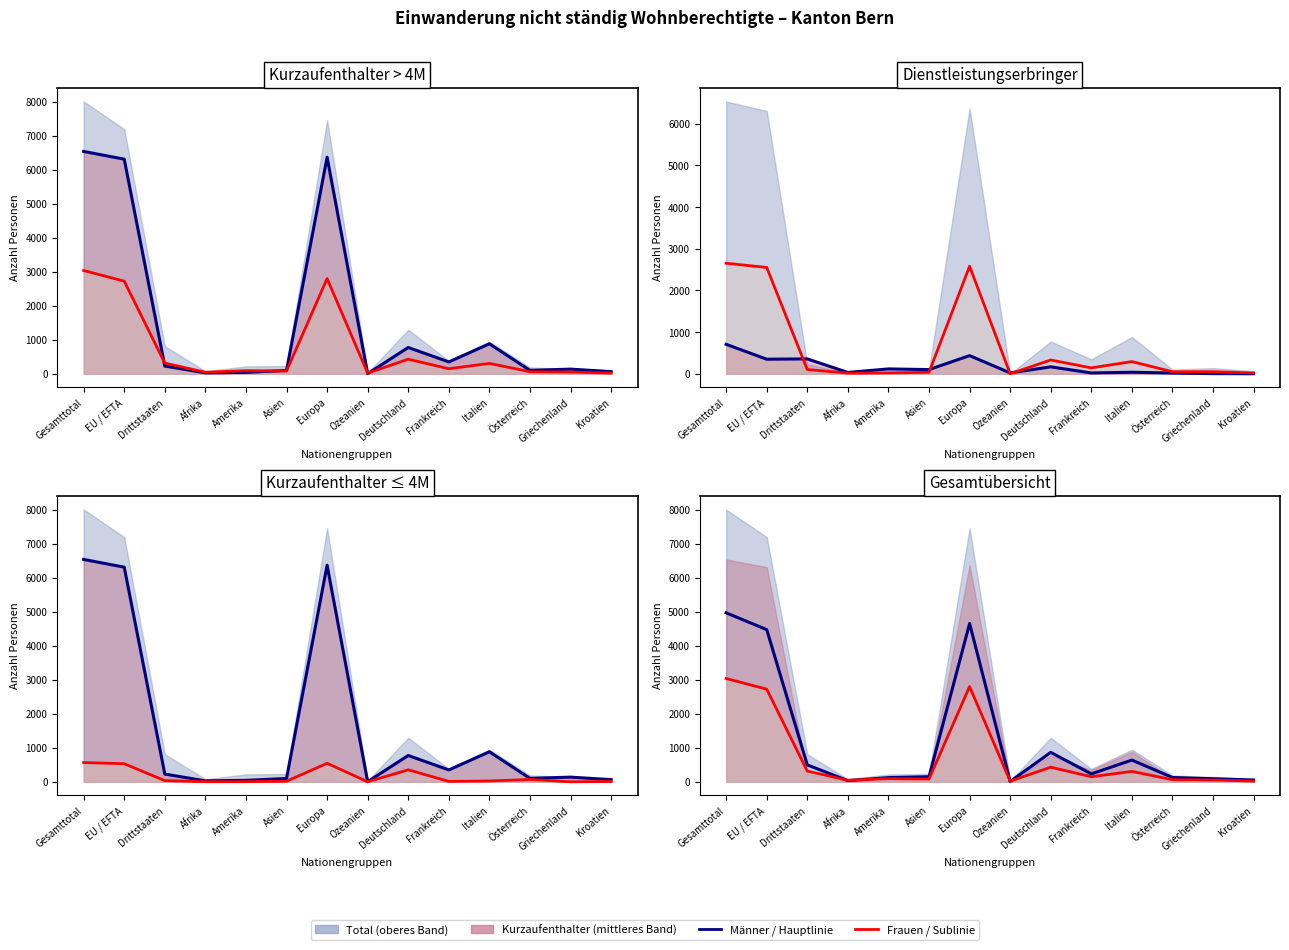

Rank the categories by Männer / Hauptkategorie value from lowest to highest.

Ozeanien, Afrika, Kroatien, Griechenland, Amerika, Österreich, Asien, Frankreich, Drittstaaten, Italien, Deutschland, EU / EFTA, Europa, Gesamttotal